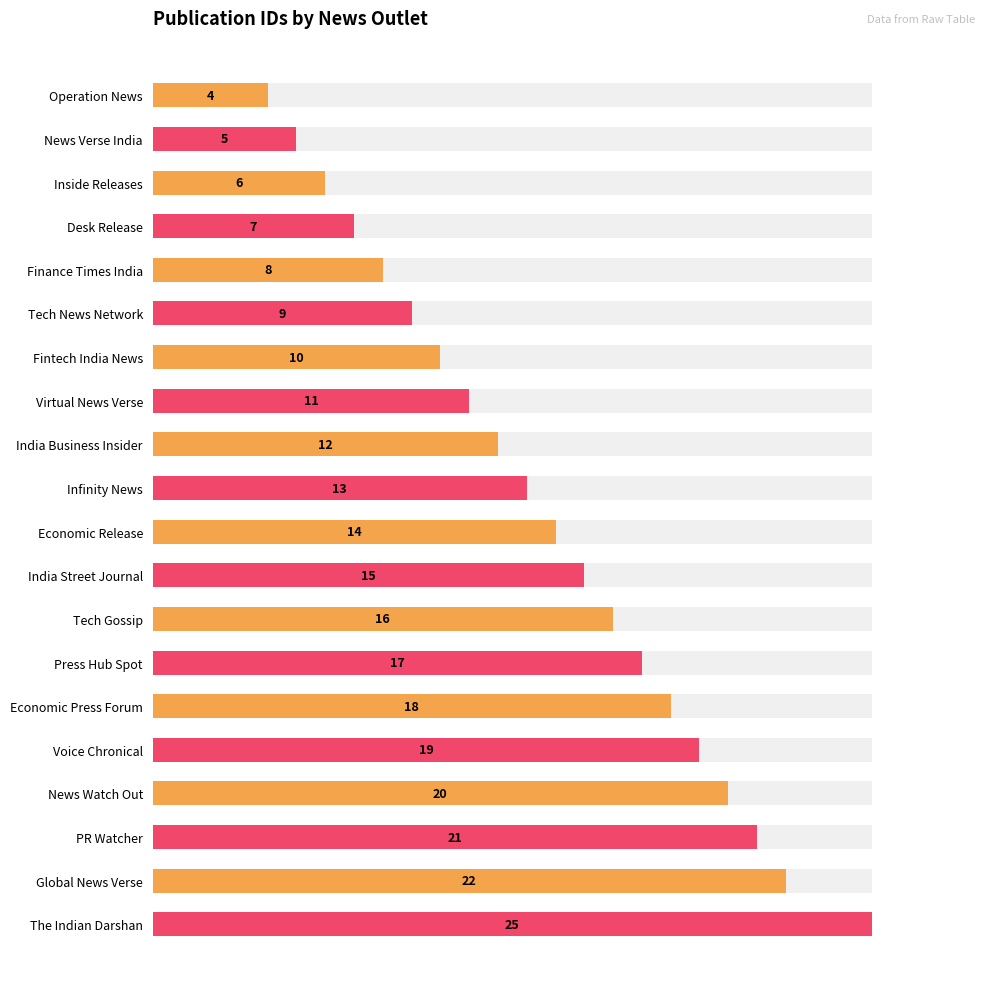

Reading left to right, list all the values displayed in this chart.

4	5	6	7	8	9	10	11	12	13	14	15	16	17	18	19	20	21	22	25